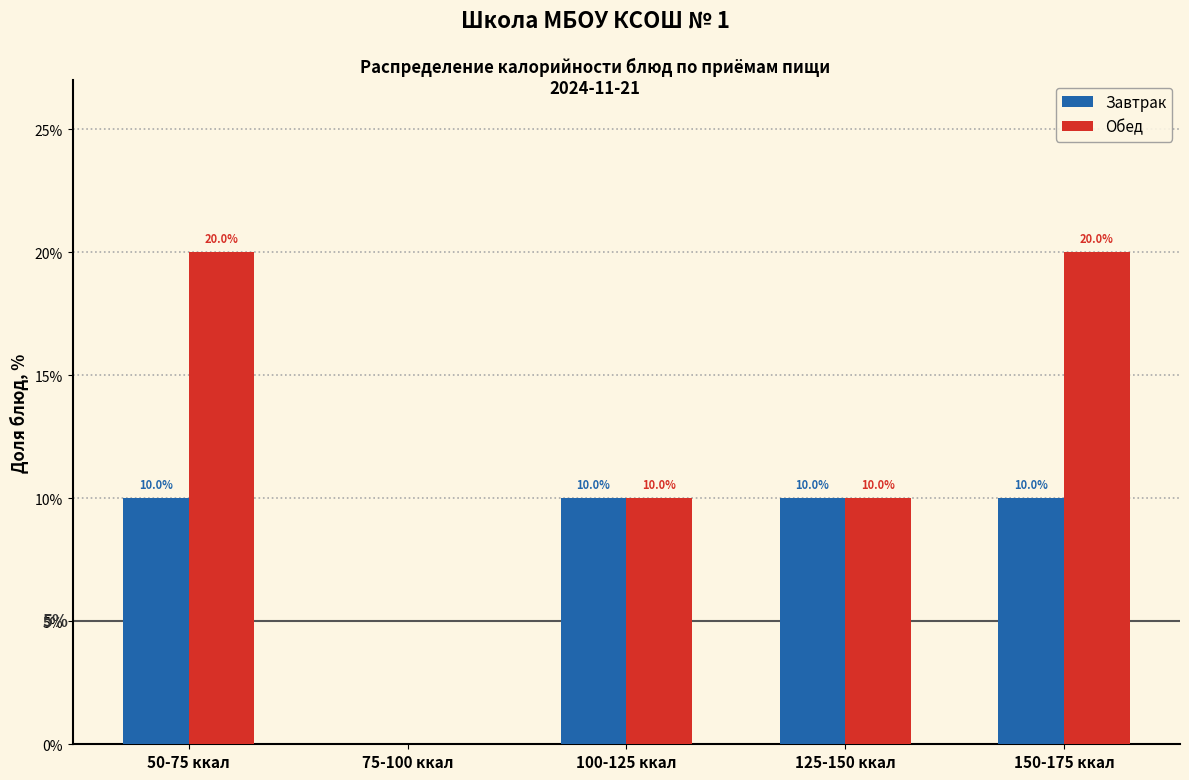

Reading right to left, extract all data points from this chart.

Завтрак: 150-175 ккал=10	125-150 ккал=10	100-125 ккал=10	75-100 ккал=0	50-75 ккал=10
Обед: 150-175 ккал=20	125-150 ккал=10	100-125 ккал=10	75-100 ккал=0	50-75 ккал=20